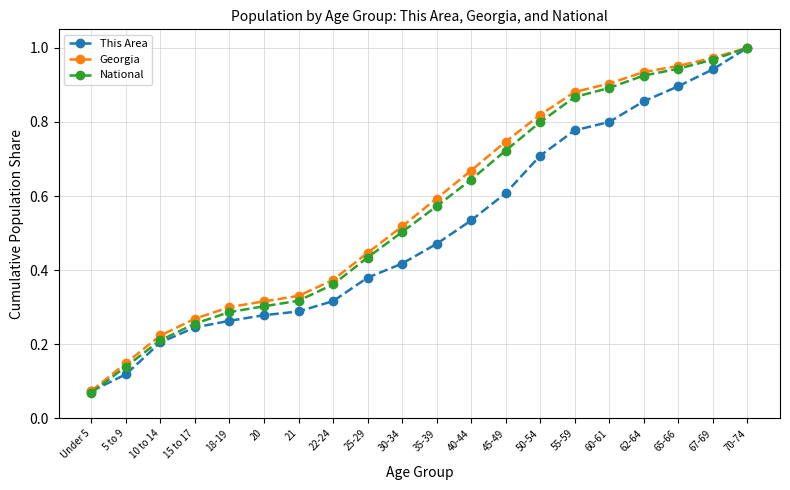

What is the label of the 7th point from the left?

21